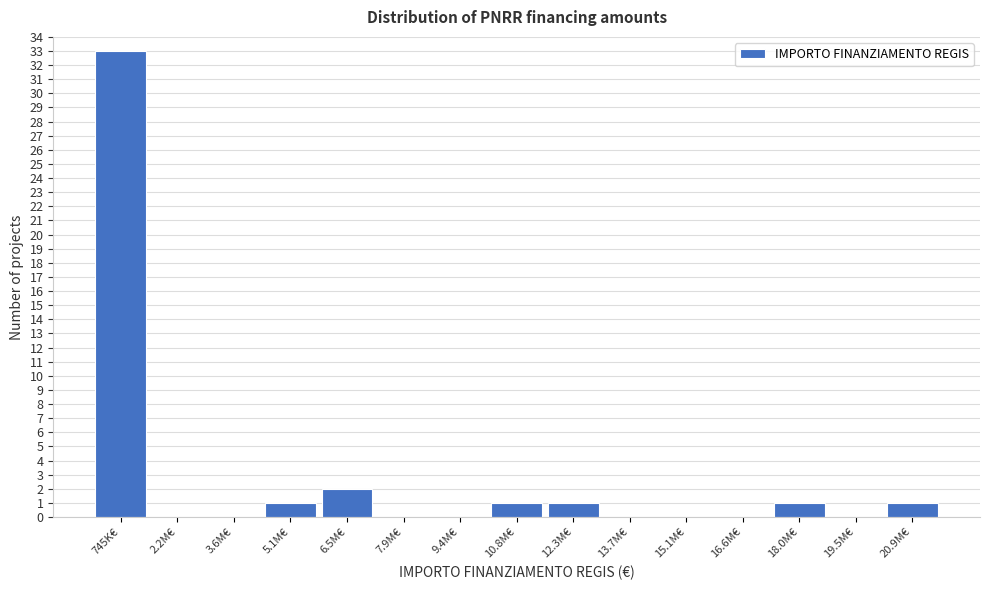

Reading left to right, extract all data points from this chart.

745K€=33	2.2M€=0	3.6M€=0	5.1M€=1	6.5M€=2	7.9M€=0	9.4M€=0	10.8M€=1	12.3M€=1	13.7M€=0	15.1M€=0	16.6M€=0	18.0M€=1	19.5M€=0	20.9M€=1